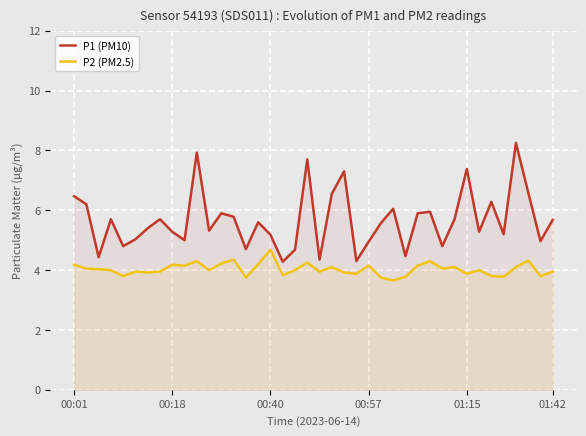

What is the minimum value for P1 (PM10)?

4.3